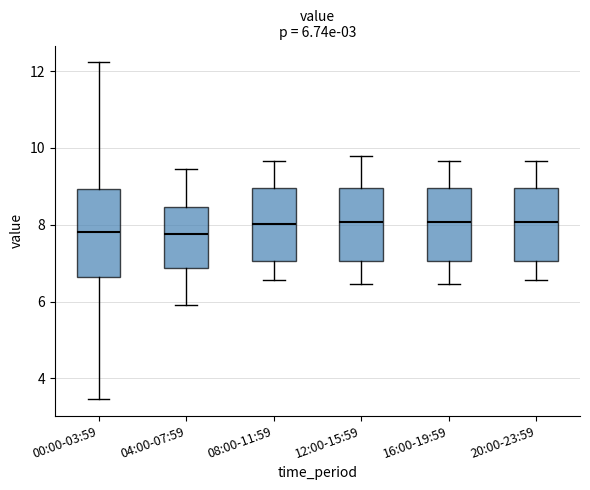

Which box is the tallest, from its lower edge to its upper edge?

00:00-03:59